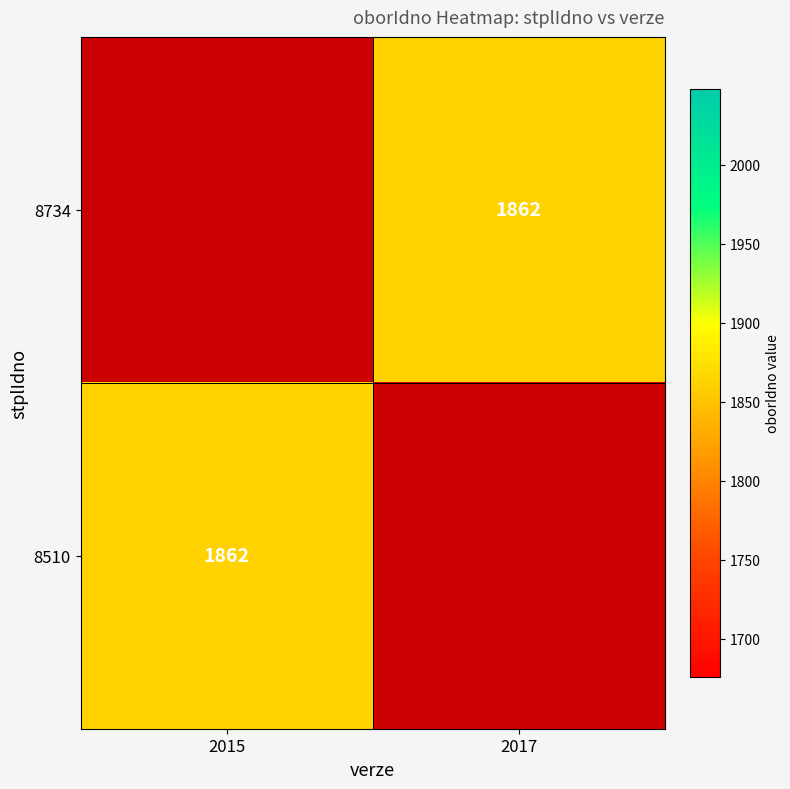

Which series has the largest range (max minus min)?

8510